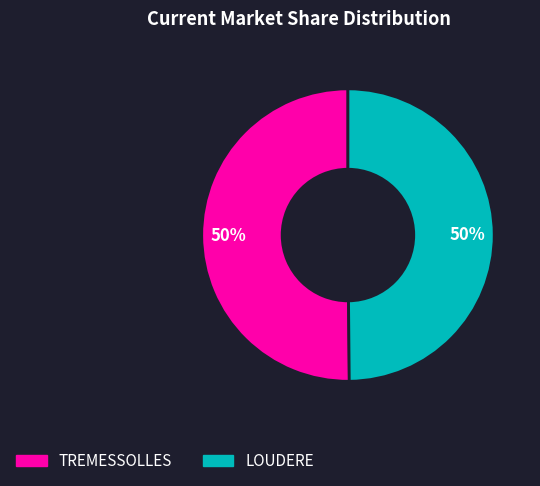

Approximately how many times larger is the value at TREMESSOLLES compared to LOUDERE?

1.0